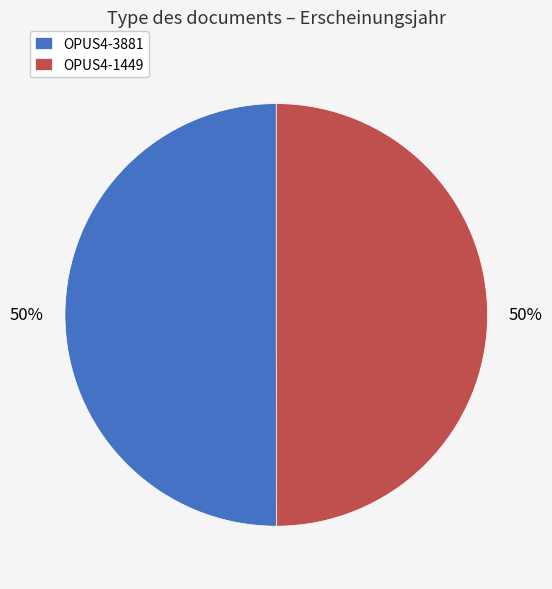

Combined, do OPUS4-3881 and OPUS4-1449 account for over 50%?

Yes